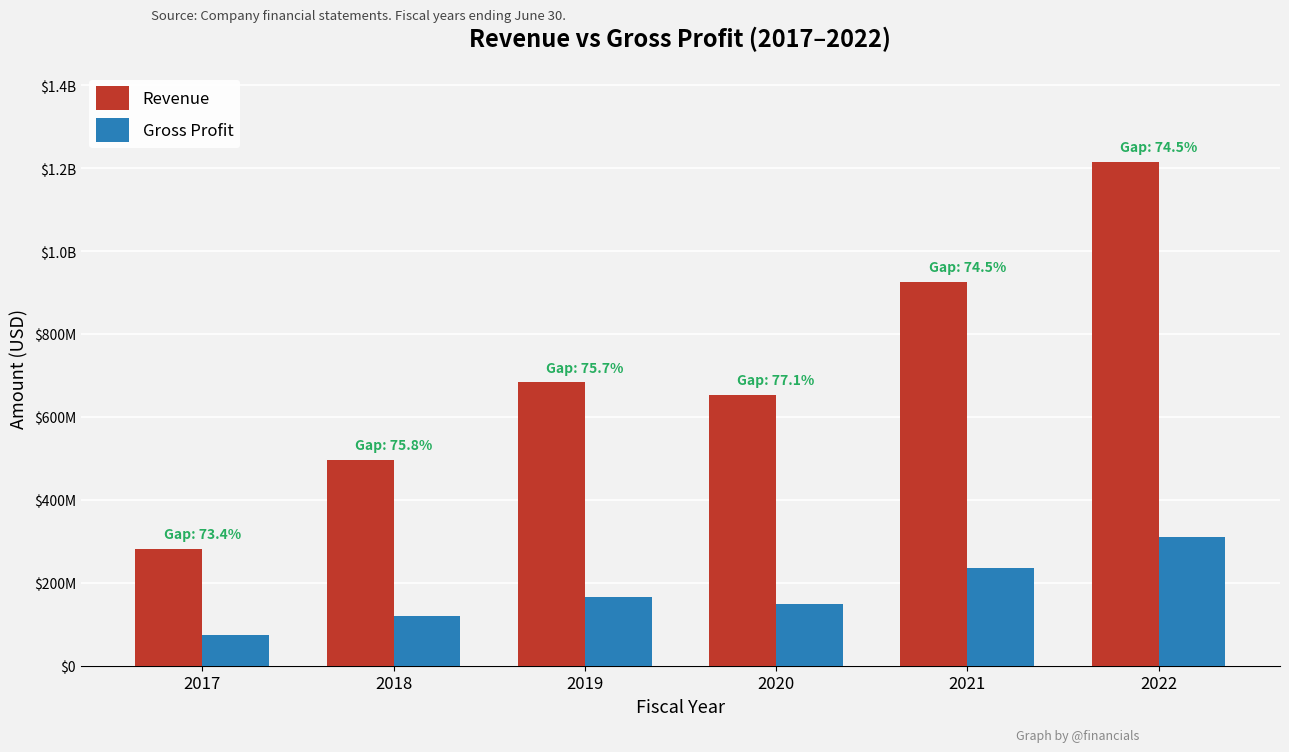

At which category is the sum across all series the highest?

2022